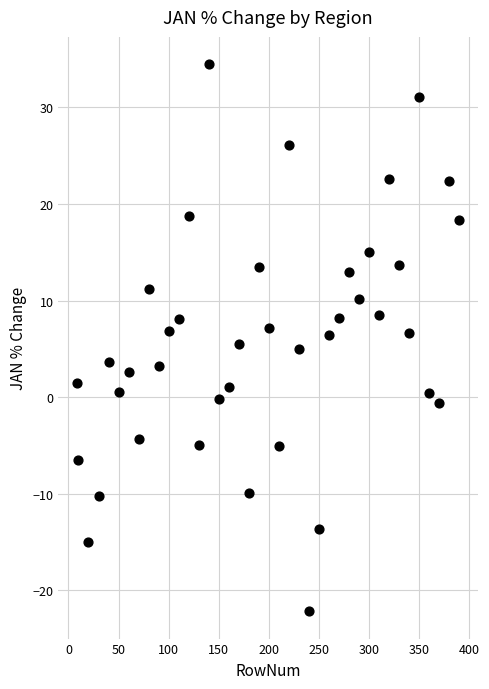

What is the range of X values (max minus min)?

381.0